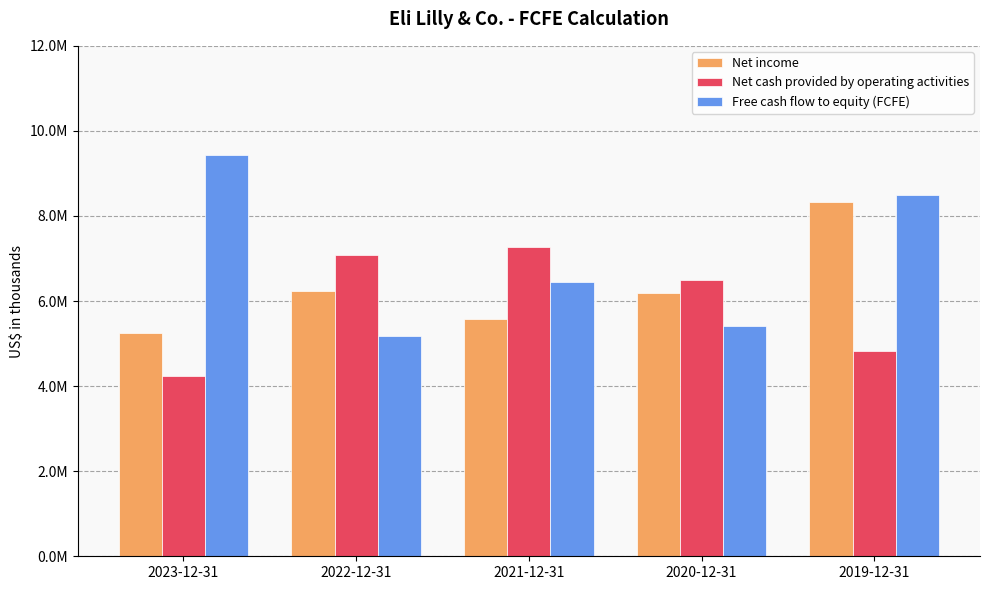

What is the difference between the highest and lowest values at 2022-12-31?

1916300